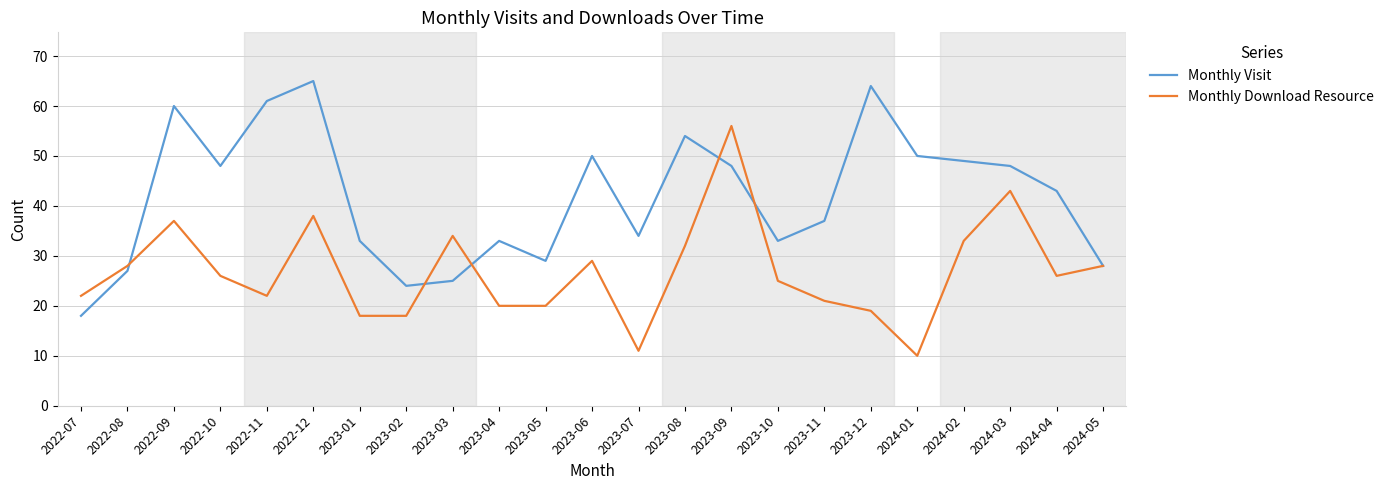

The Monthly Download Resource series shows 45 at 2023-03. True or false?

False